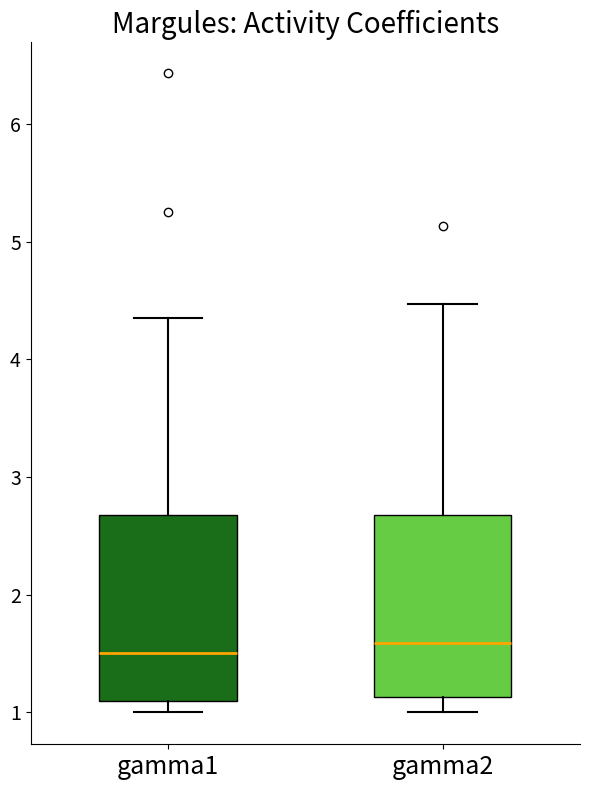

Reading left to right, transcribe this box plot: for each box, give where its median line is, the range the box spans, and where its two whiskers end, as read against the y-axis. The values are not printed on the chart, so give them approximately, as read against the axis.

gamma1: median 1.5, box 1.1 to 2.7, whiskers 1.0 to 4.4
gamma2: median 1.6, box 1.1 to 2.7, whiskers 1.0 to 4.5